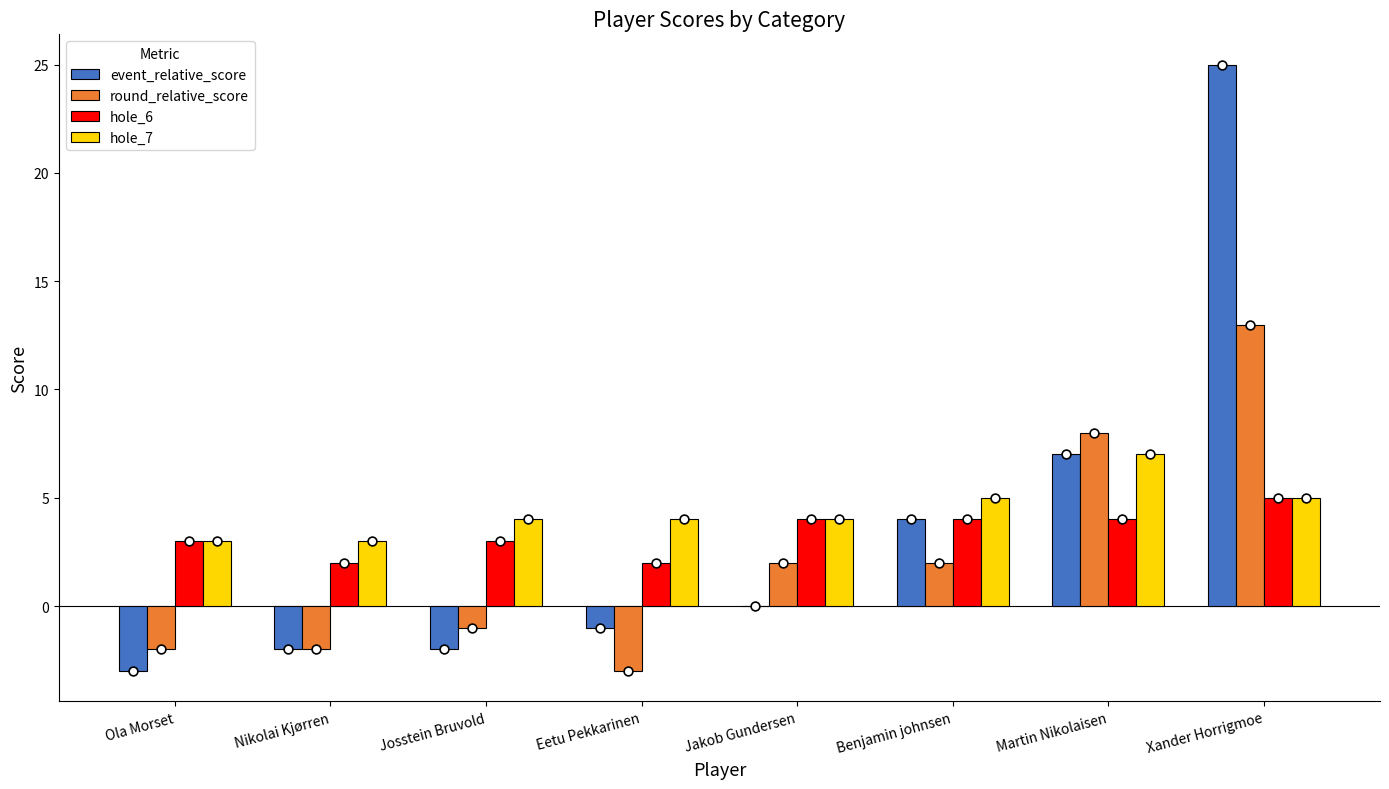

Which series has the largest total across all categories?

hole_7